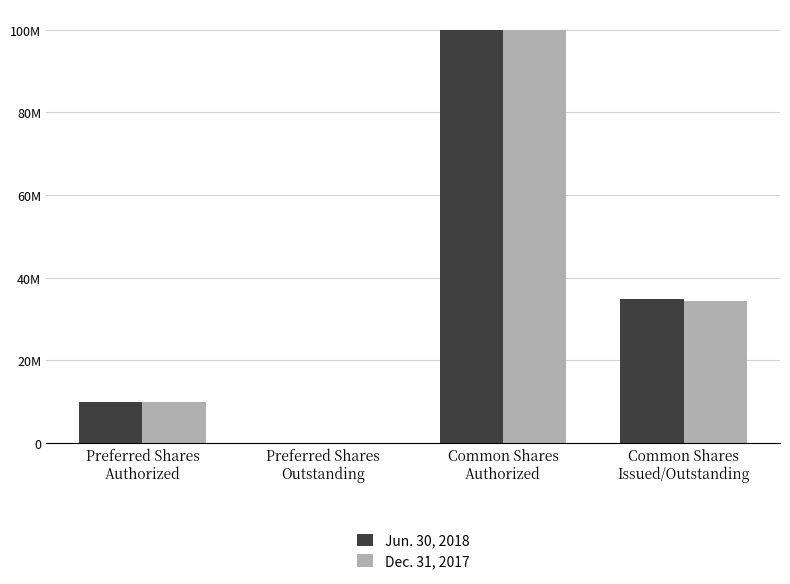

What are all the series names shown in the legend?

Jun. 30, 2018, Dec. 31, 2017